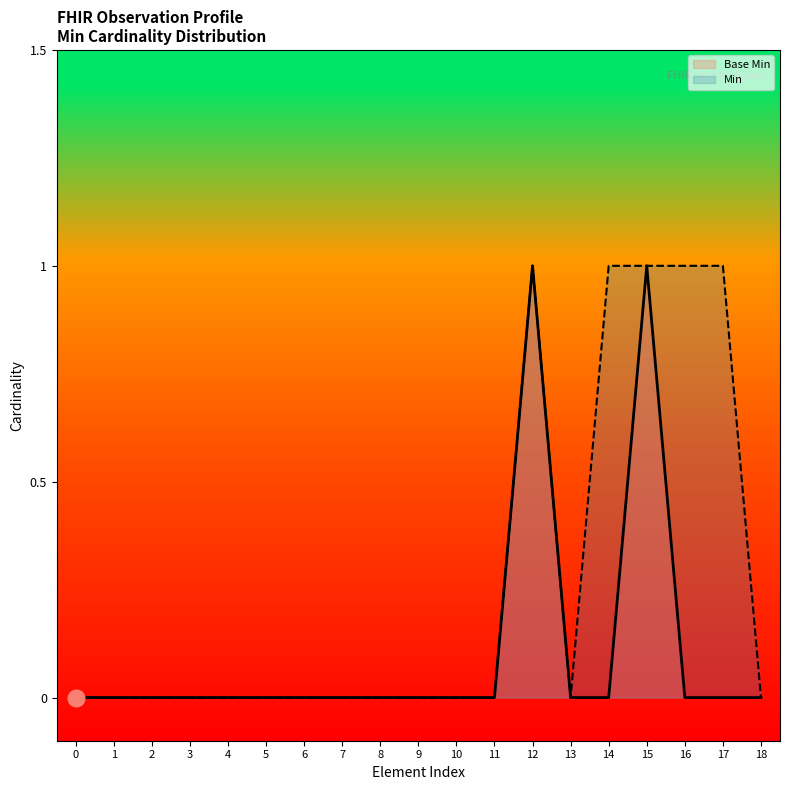

Reading right to left, extract all data points from this chart.

Base Min: 0	0	0	1	0	0	1	0	0	0	0	0	0	0	0	0	0	0	0
Min: 0	1	1	1	1	0	1	0	0	0	0	0	0	0	0	0	0	0	0